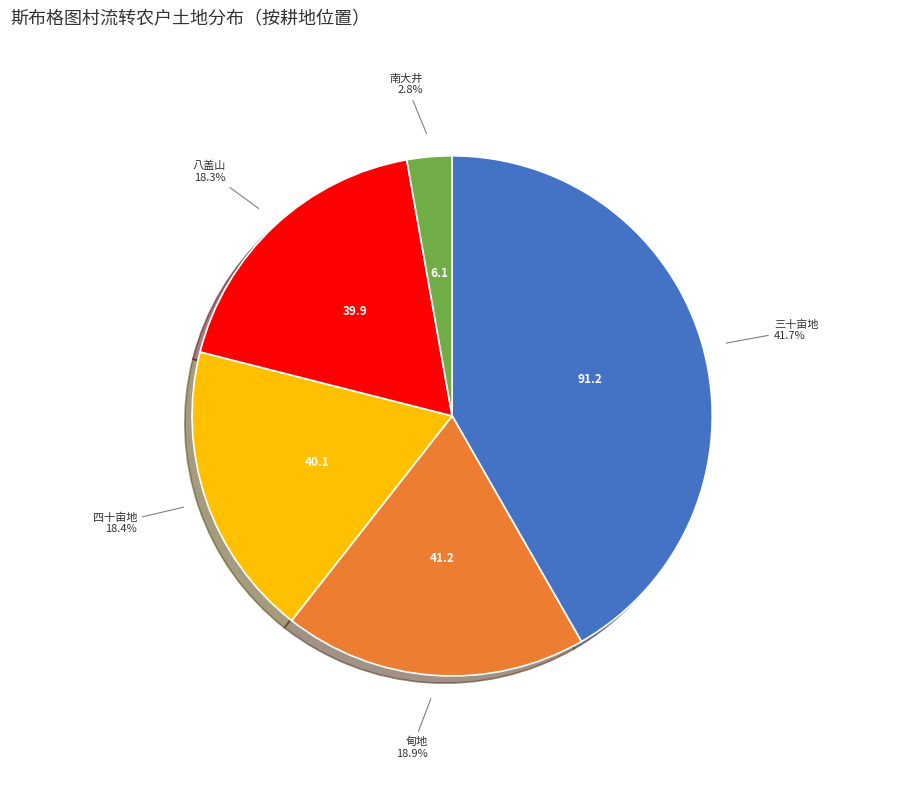

Which slice is the largest?

三十亩地